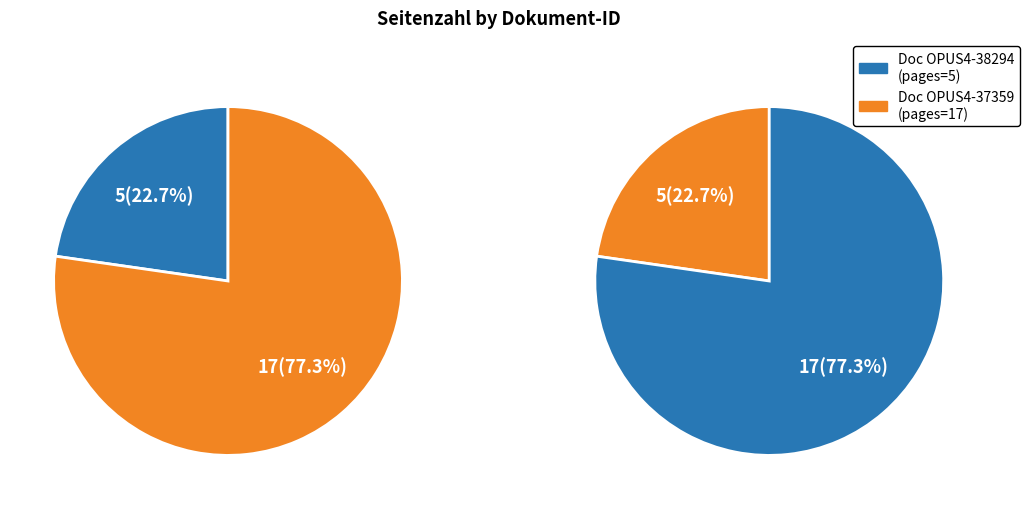

Does any single category account for the majority?

Yes